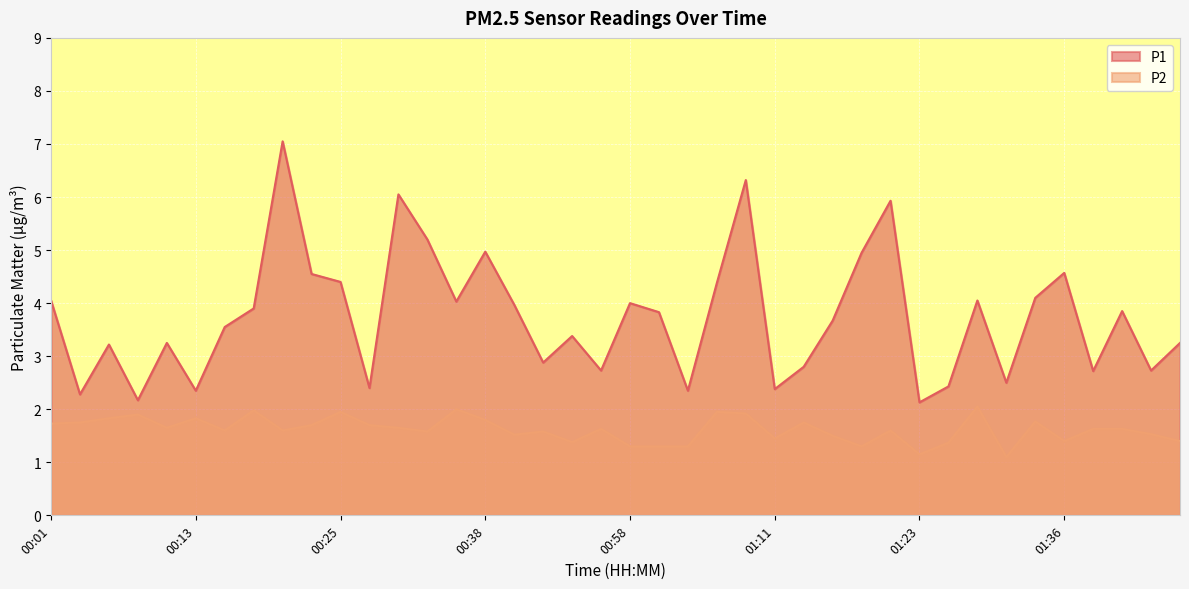

How many lines are shown in the chart?

2